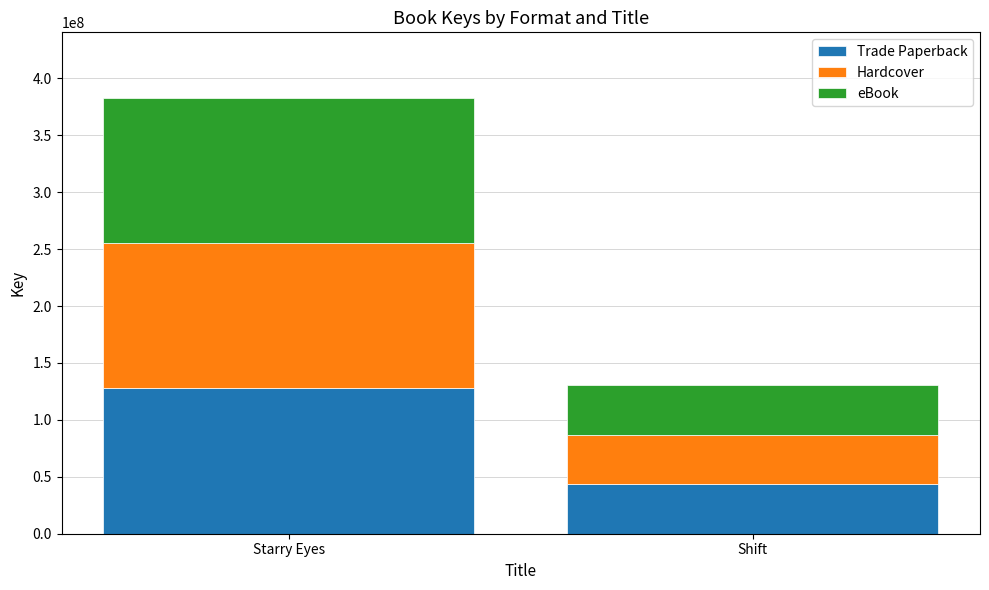

Are the bars horizontal?

No